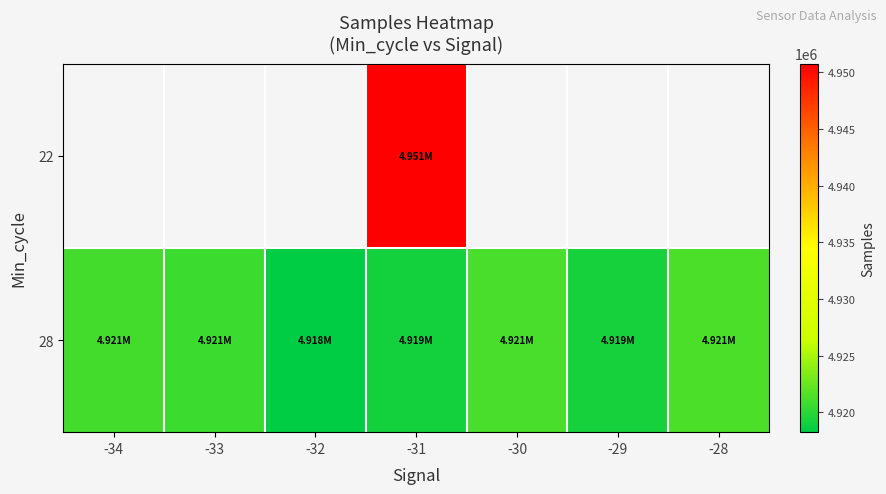

List the series in order of their peak value, highest first.

22, 28